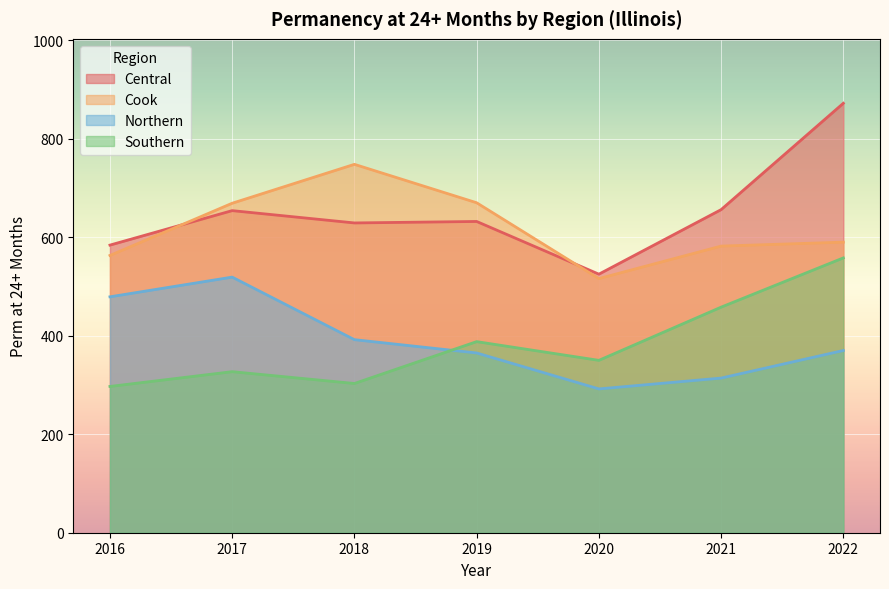

The value of Cook at 2020 is 516. True or false?

True